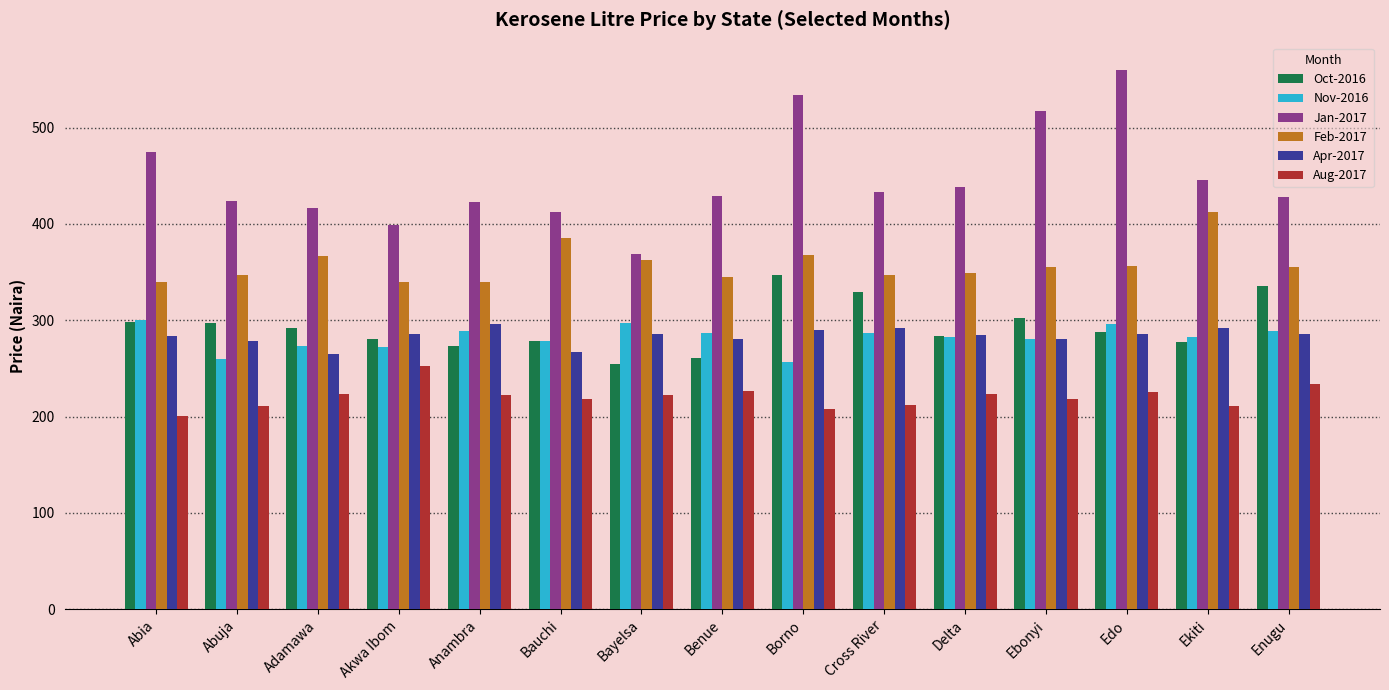

What are all the series names shown in the legend?

Oct-2016, Nov-2016, Jan-2017, Feb-2017, Apr-2017, Aug-2017